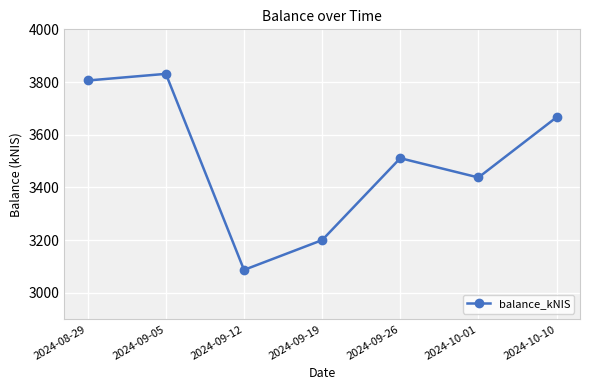

How many interior local peaks (higher than both neighbors) does the data have?

2